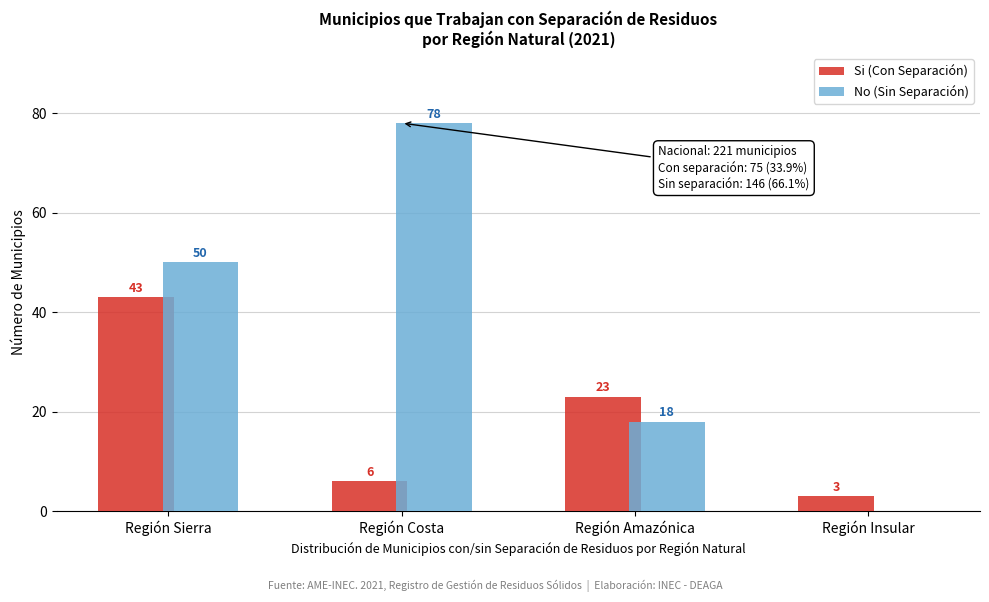

Reading left to right, transcribe all the data shown in this chart.

Si (Con Separación): Región Sierra=43	Región Costa=6	Región Amazónica=23	Región Insular=3
No (Sin Separación): Región Sierra=50	Región Costa=78	Región Amazónica=18	Región Insular=0